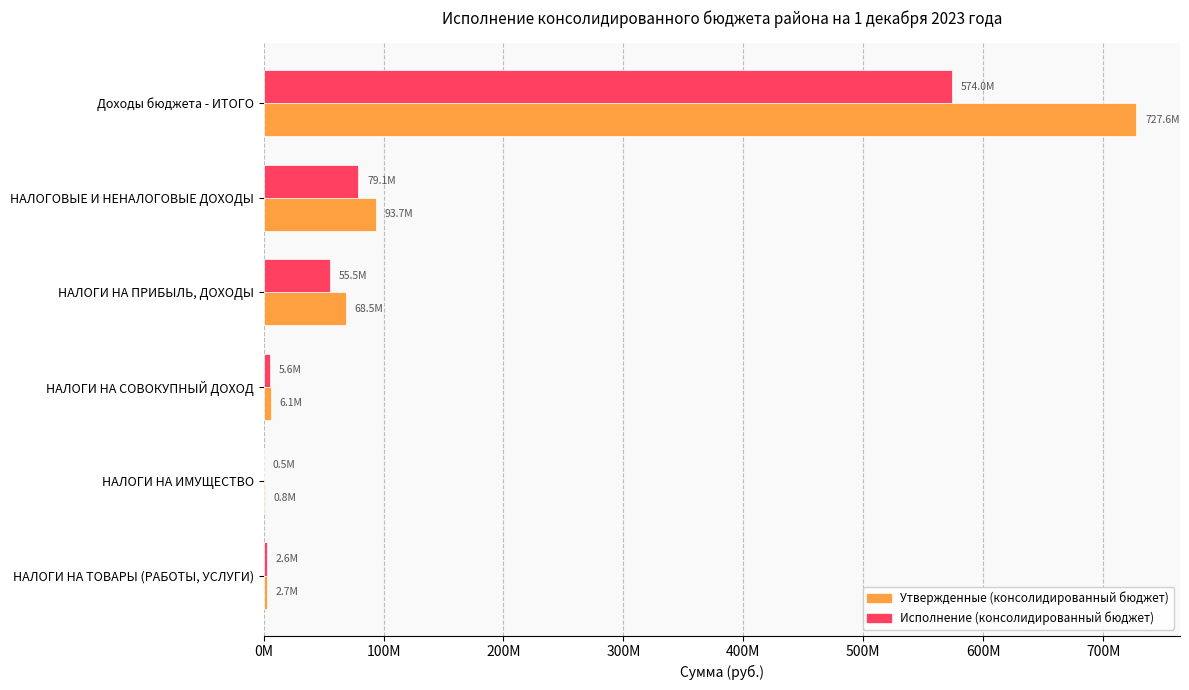

Reading left to right, transcribe all the data shown in this chart.

Утвержденные (консолидированный бюджет): 727634197.9	93676930.0	68501100.0	6124000.0	816000.0	2713130.0
Исполнение (консолидированный бюджет): 573970506.6	79074898.4	55523835.0	5633979.3	548263.3	2621884.6